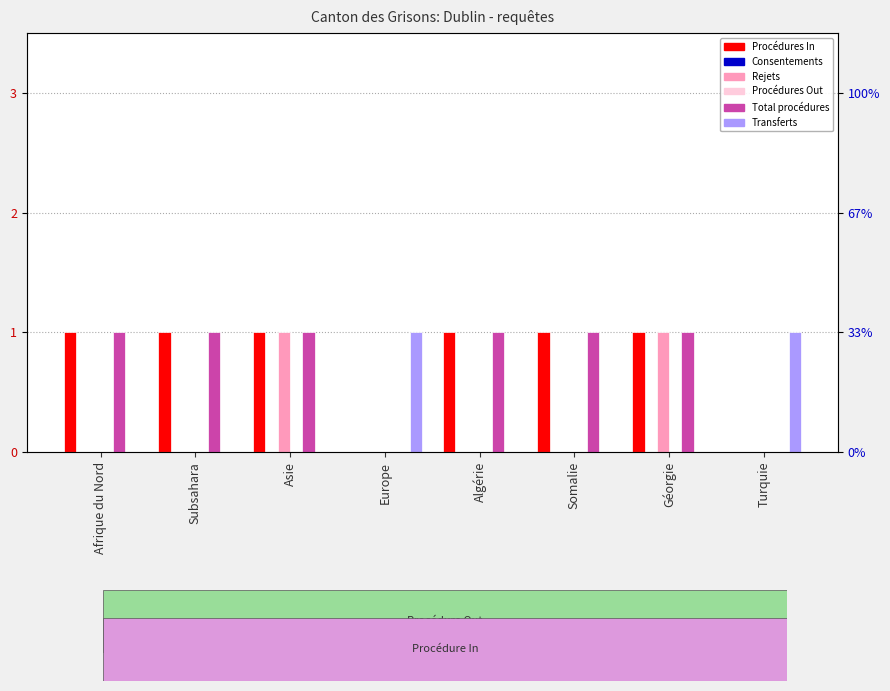

What position from the left is Europe?

4